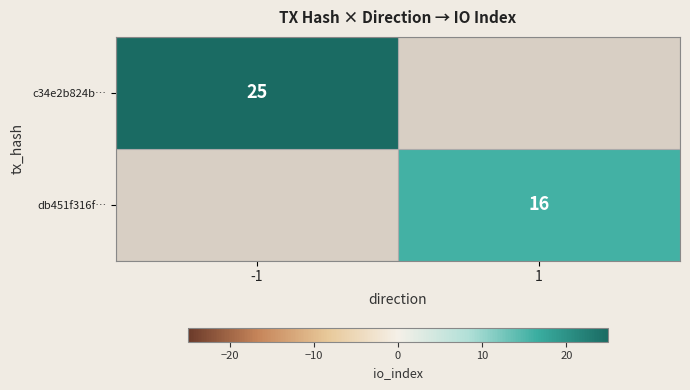

At which category is the sum across all series the highest?

-1